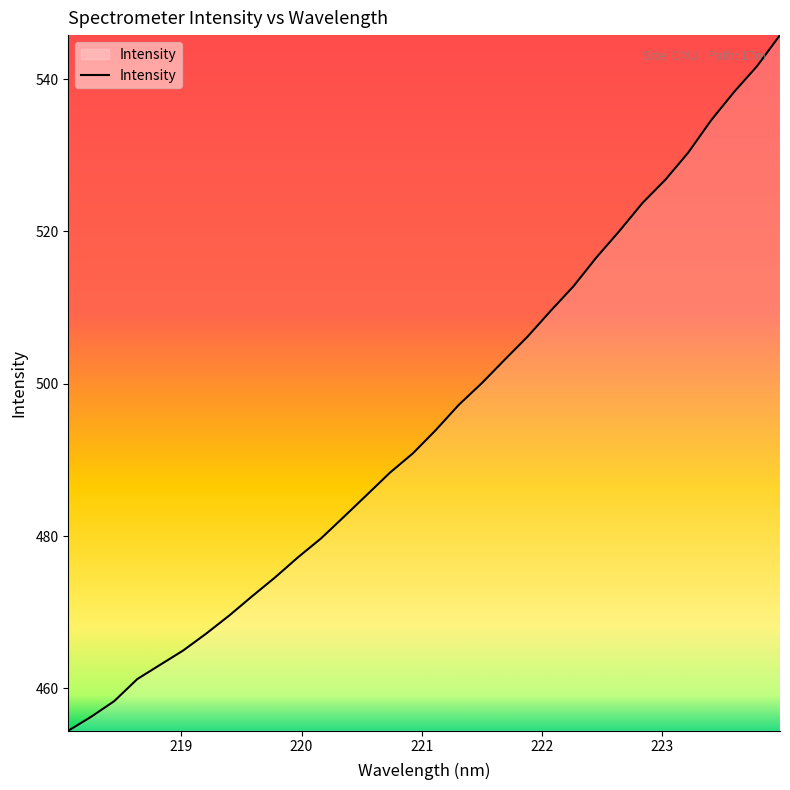

How many values are below 493?

16